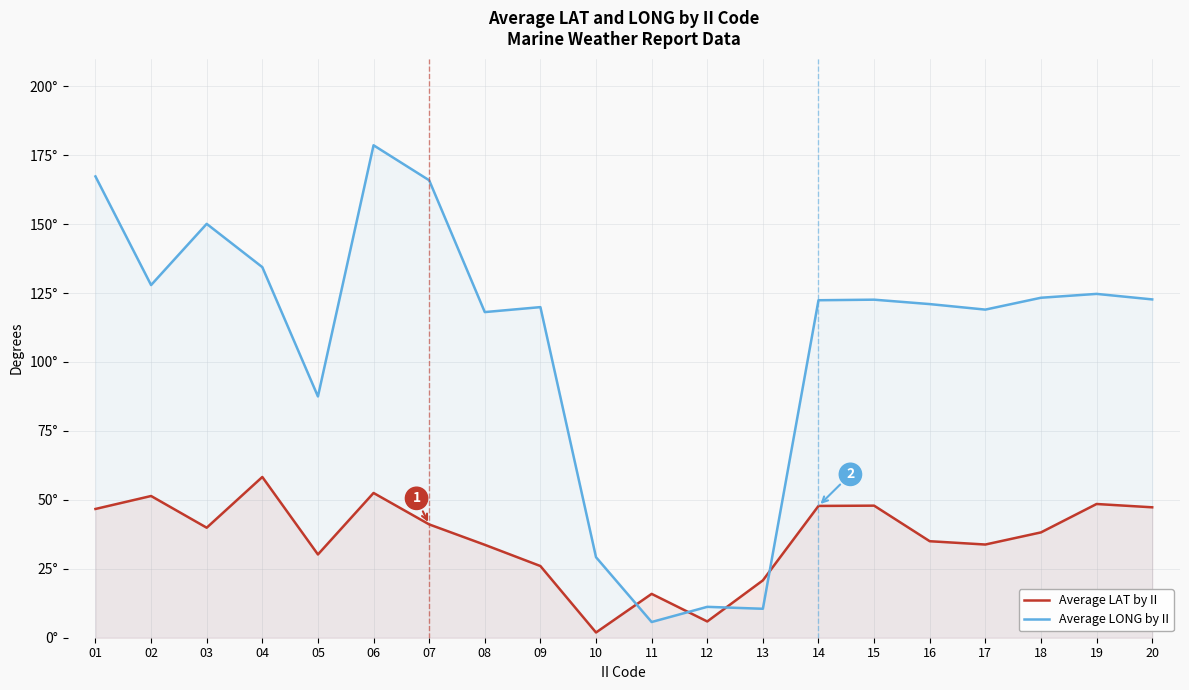

How many data points in Average LAT by II are above 39?

10